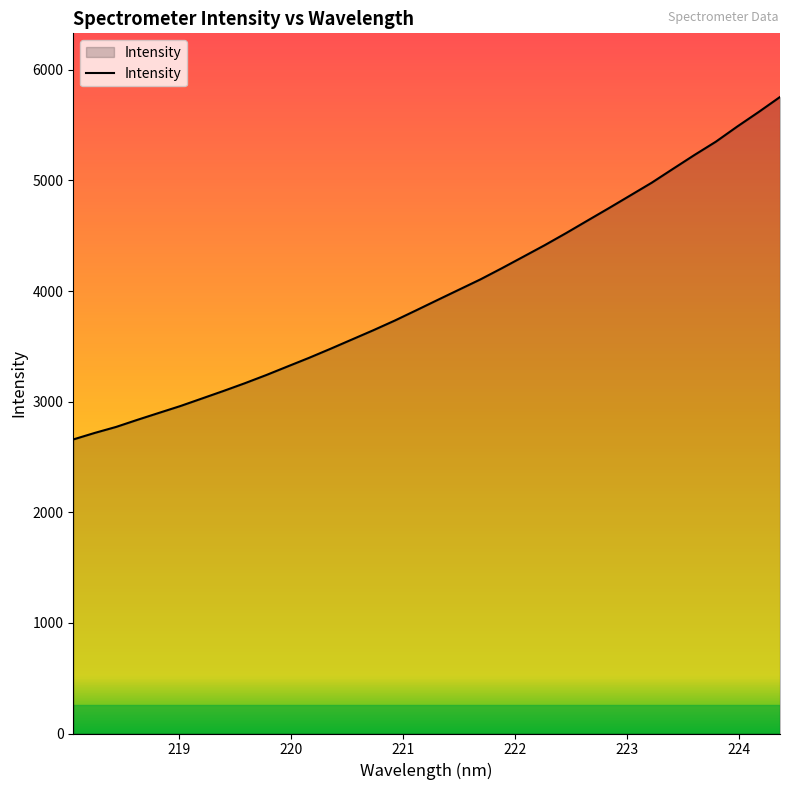

What is the greatest value displayed?

5755.1